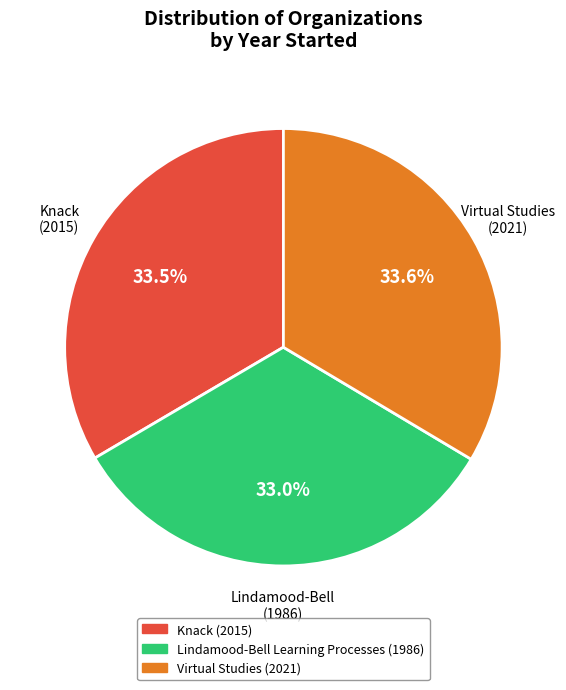

What percentage is the Lindamood-Bell Learning Processes slice, to the nearest percent?

33%